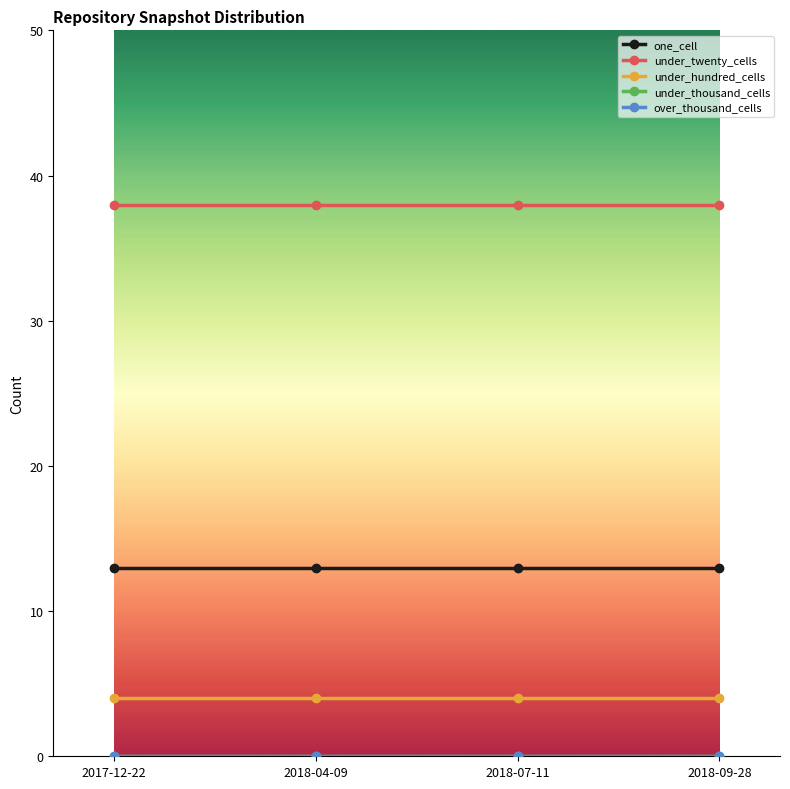

Which series has the largest total across all categories?

under_twenty_cells